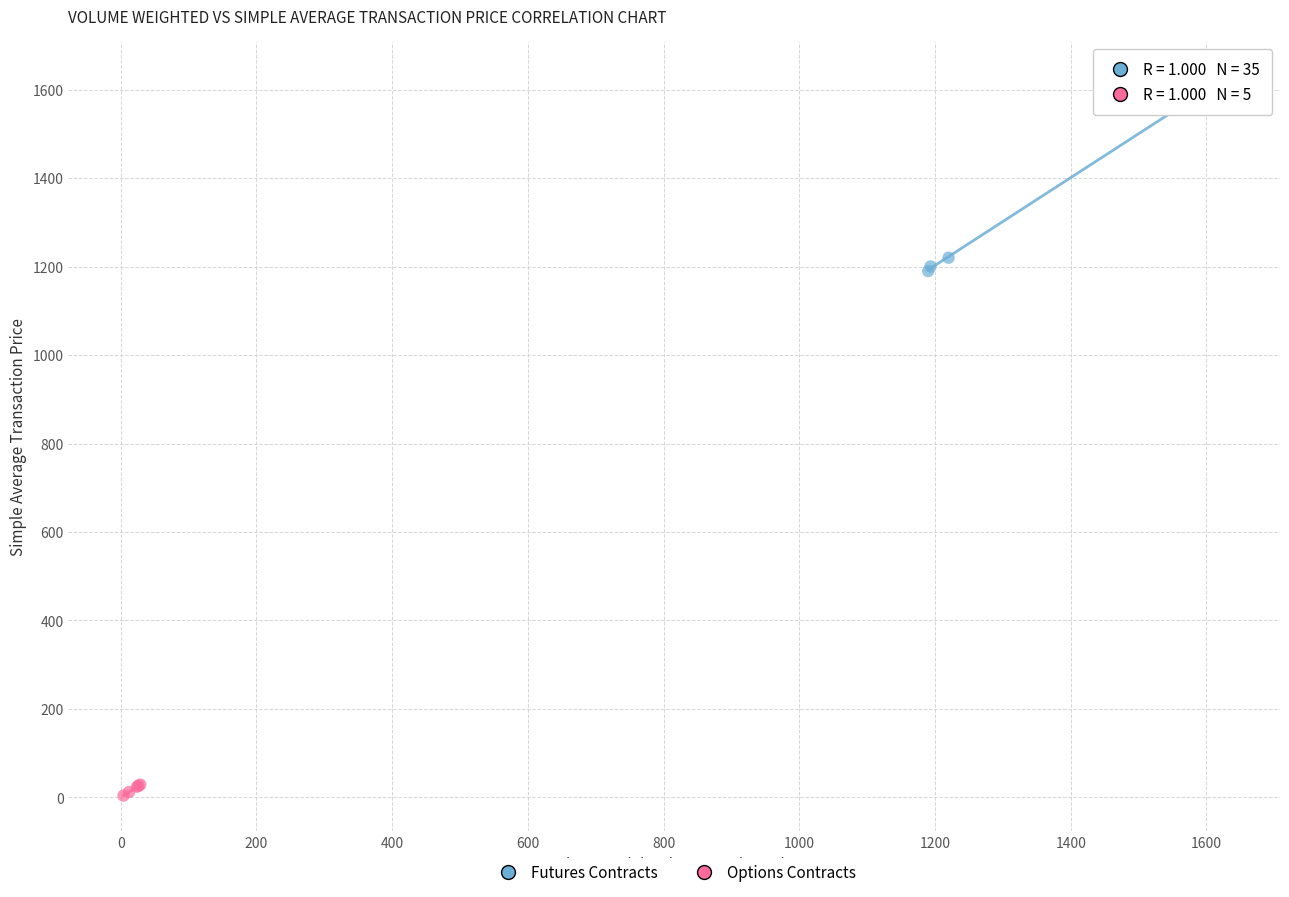

Which series contains the highest Y value?

Futures Contracts